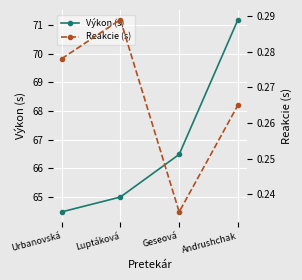

The Výkon (s) series shows 64.5 at Urbanovská. True or false?

True